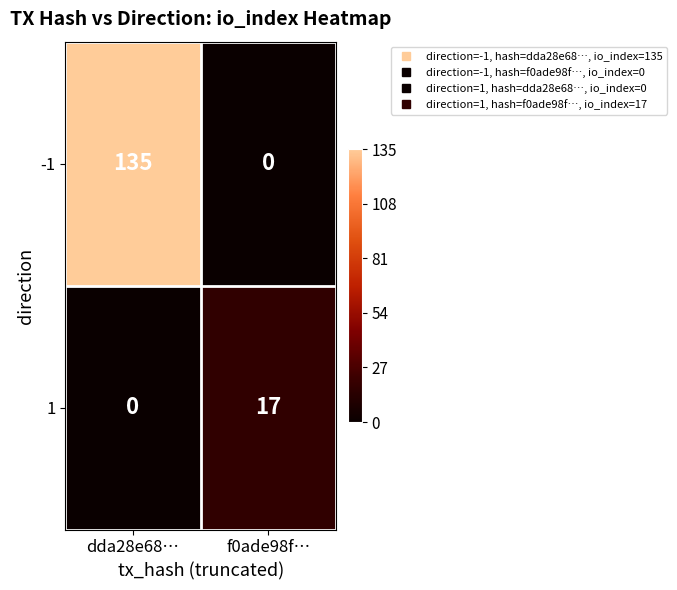

At how many categories does at least one series exceed 43?

1